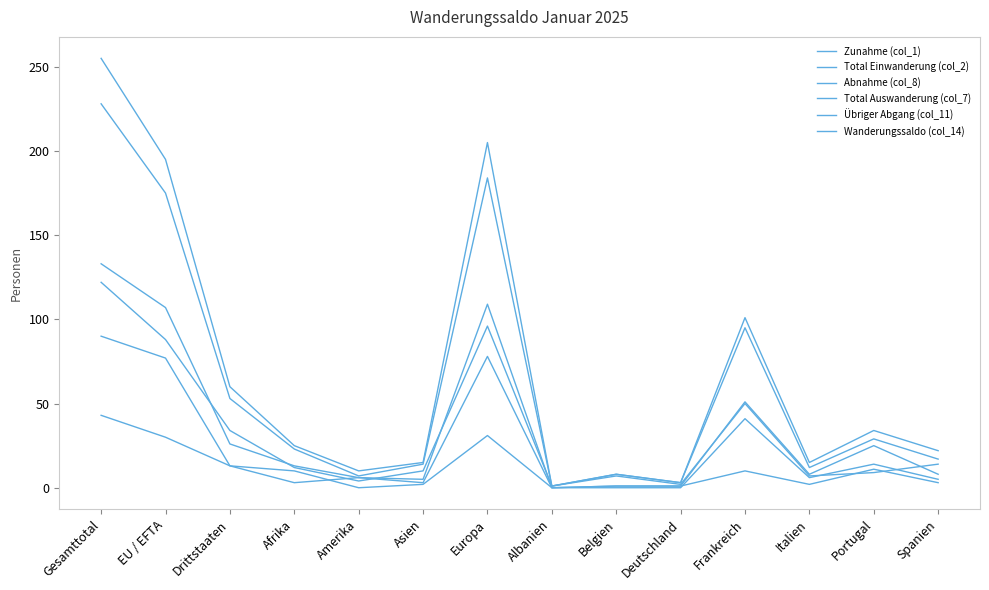

What is the total value across all series at Amerika?

33